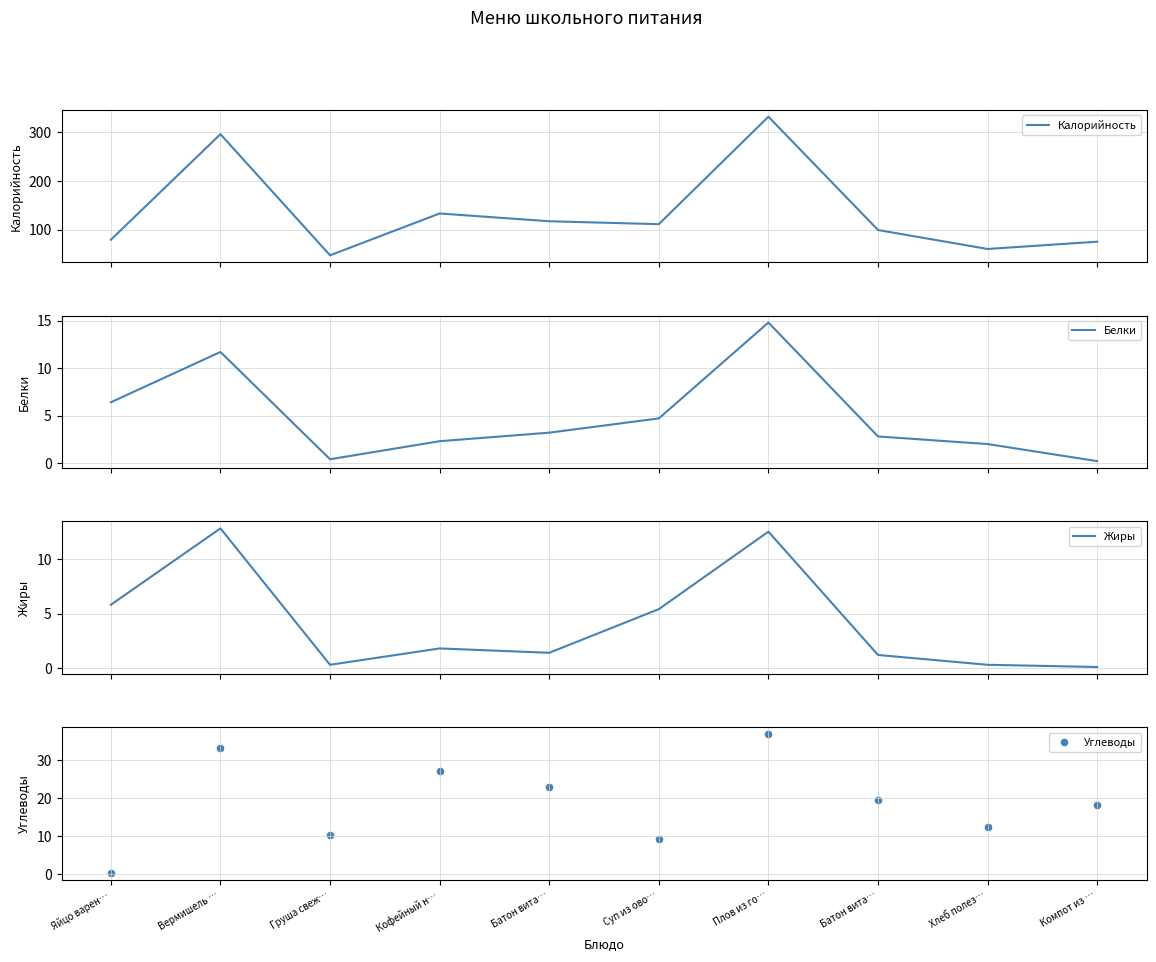

What are all the series names shown in the legend?

Калорийность, Белки, Жиры, Углеводы